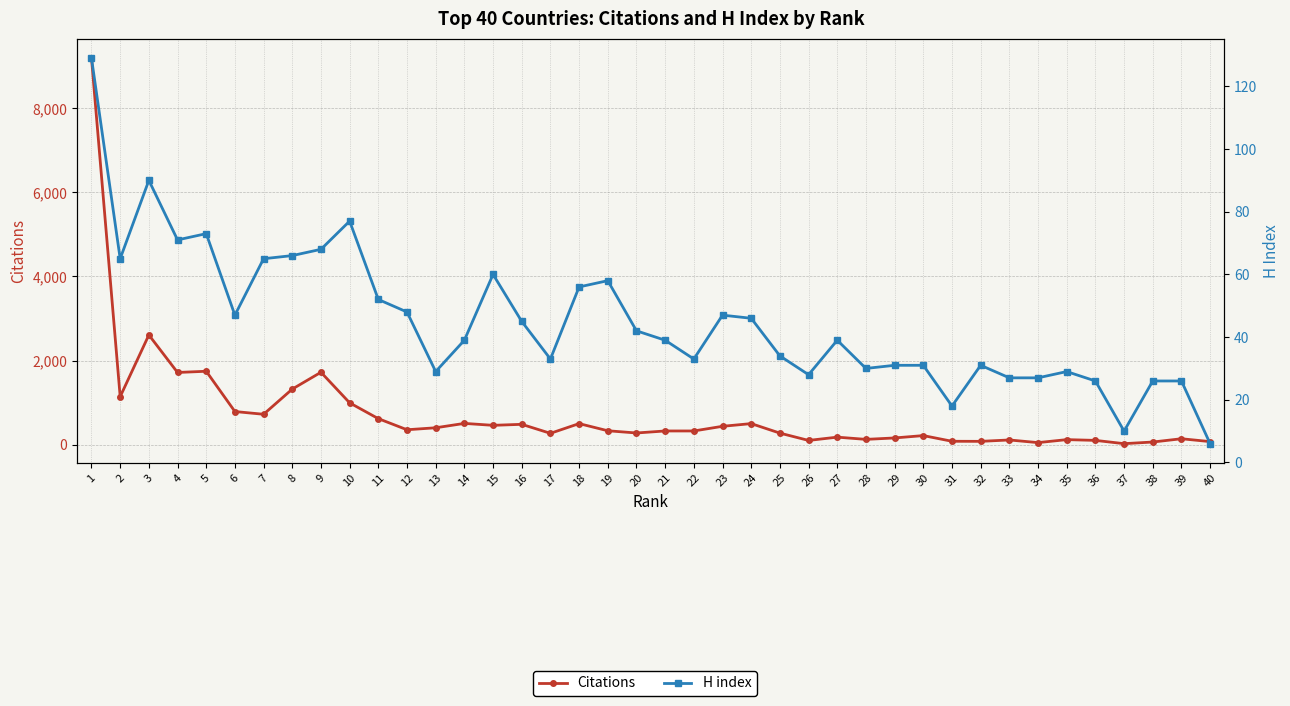

Reading left to right, extract all data points from this chart.

Citations: 9193	1141	2609	1717	1746	788	723	1322	1722	995	619	355	402	506	460	484	270	501	331	278	326	326	437	501	275	101	179	126	160	216	81	79	112	49	120	102	24	63	141	73
H index: 129	65	90	71	73	47	65	66	68	77	52	48	29	39	60	45	33	56	58	42	39	33	47	46	34	28	39	30	31	31	18	31	27	27	29	26	10	26	26	6